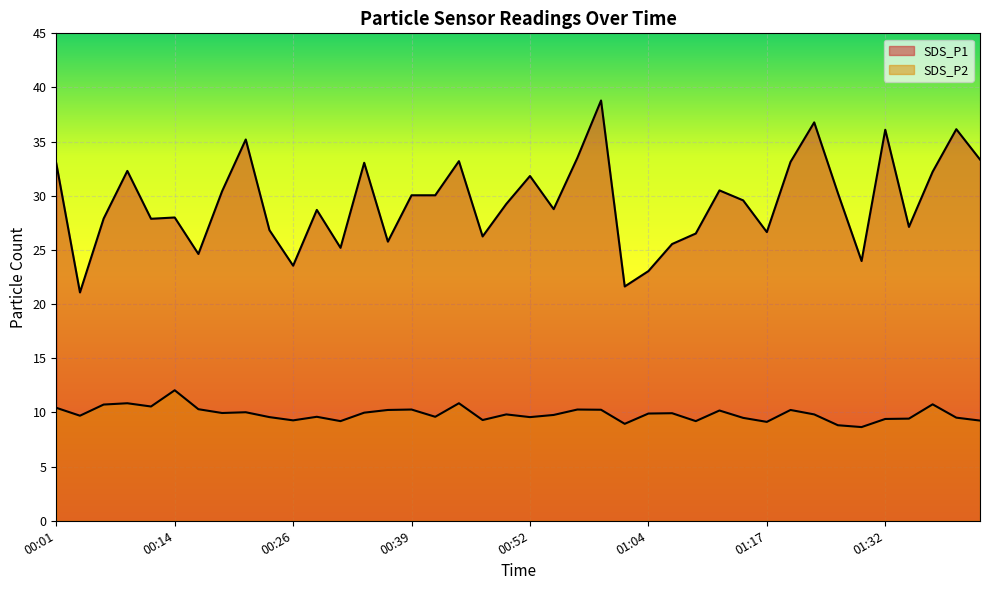

How many data points in SDS_P1 are less than 29?

19